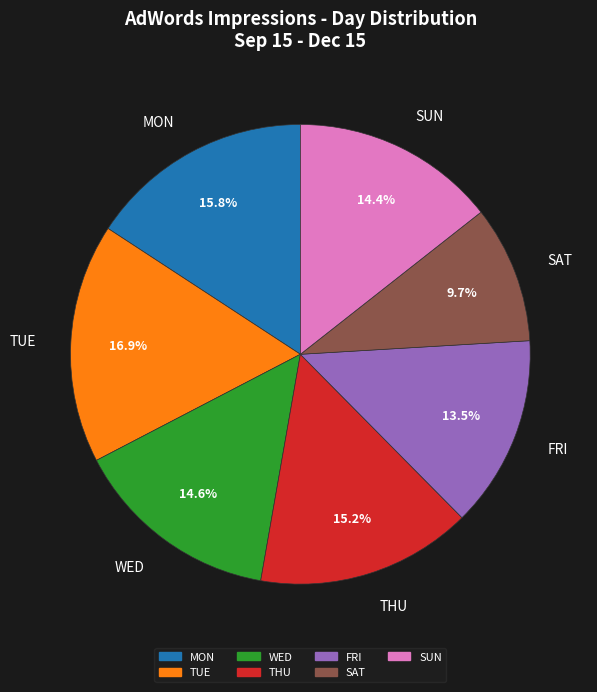

True or false: TUE accounts for 17% of the total.

True